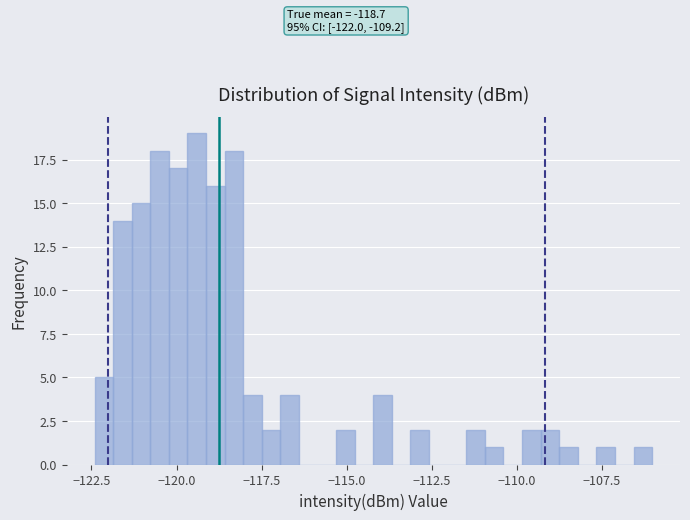

Read against the x-axis, roughly where is the centre of the tallest bar?

-119.5